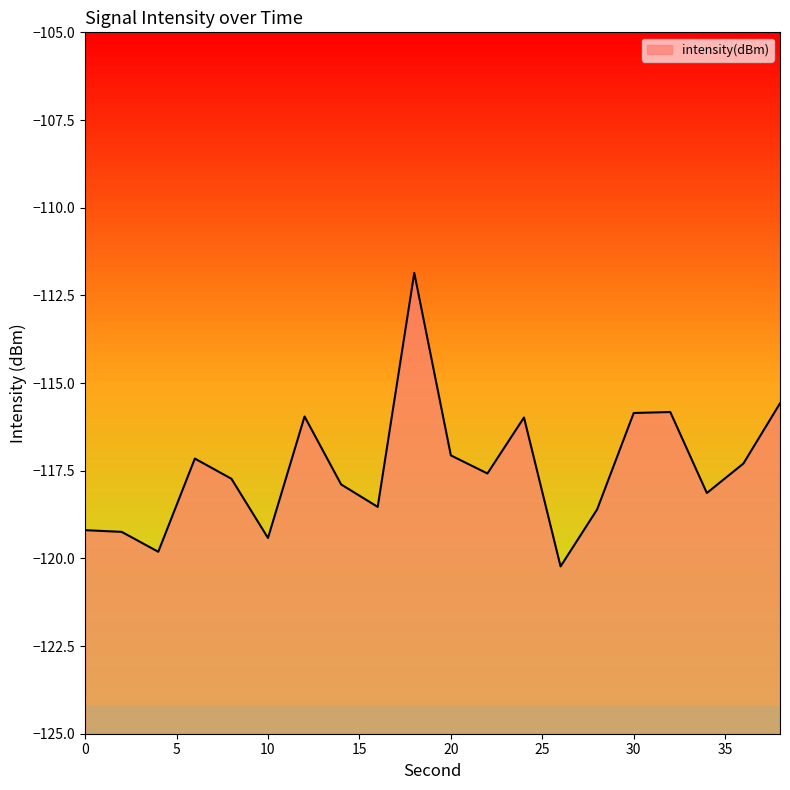

What is the value of the 8th point from the left?

-117.9